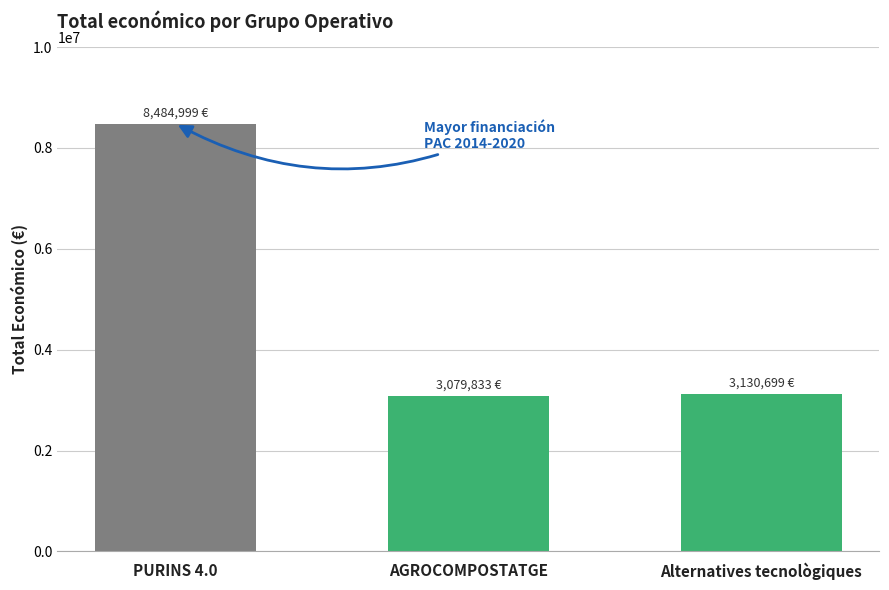

Where is the data nearest to the value 5782416?

Alternatives tecnològiques